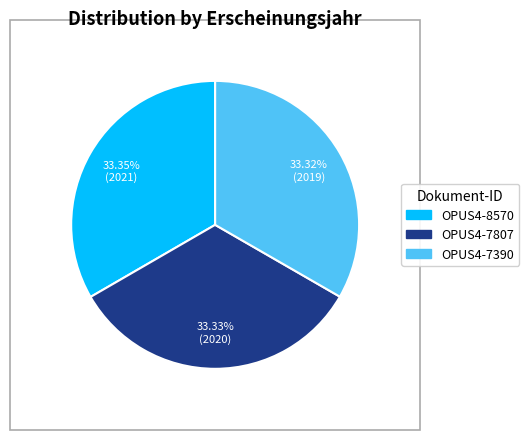

Combined, what portion of the pie is OPUS4-7807 and OPUS4-8570?

66.7%